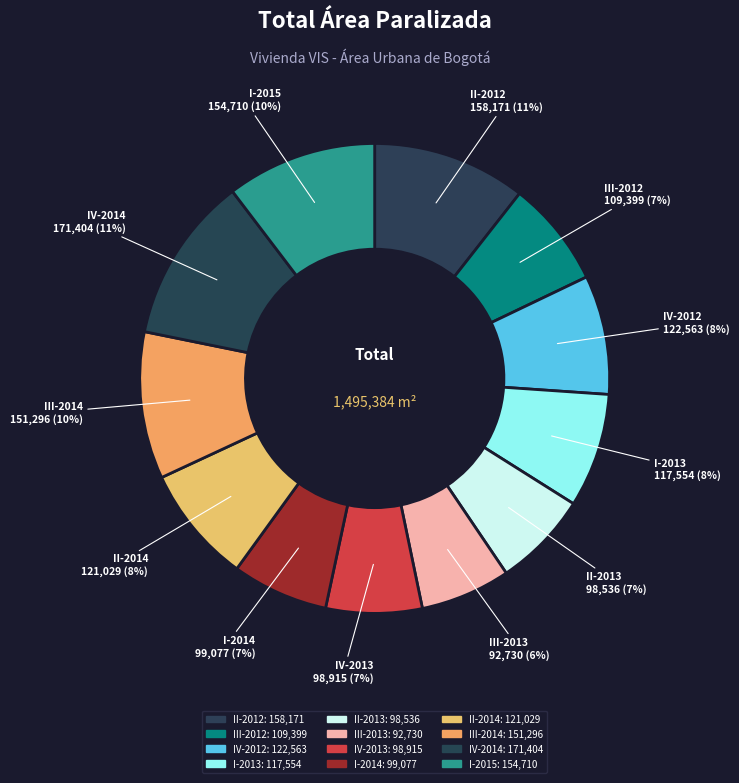

What is the change in value from IV-2012 to I-2015?

+32147